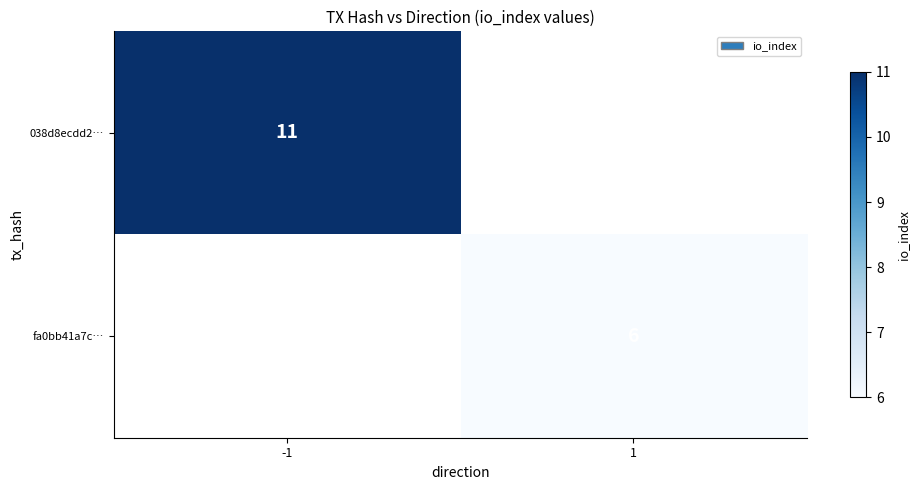

What is the maximum value shown in the chart?

11.0